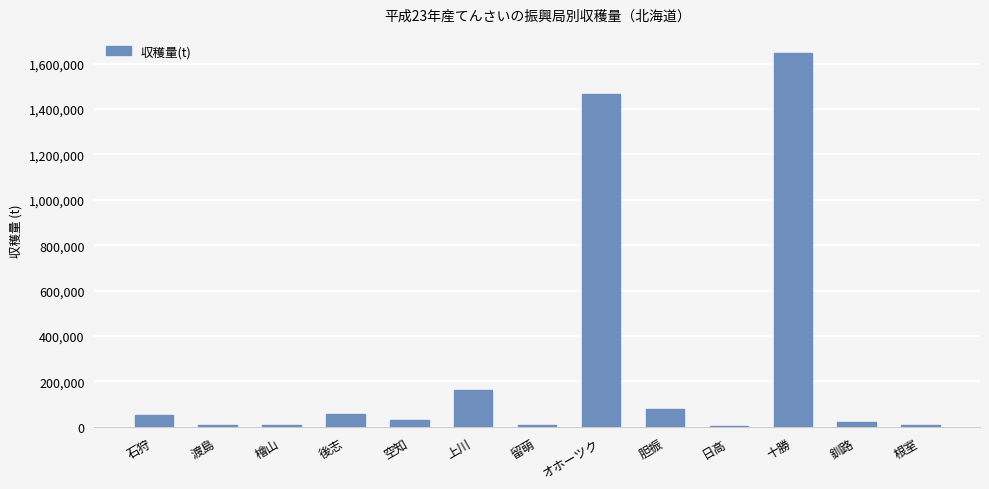

Which category has the highest value across all series?

十勝